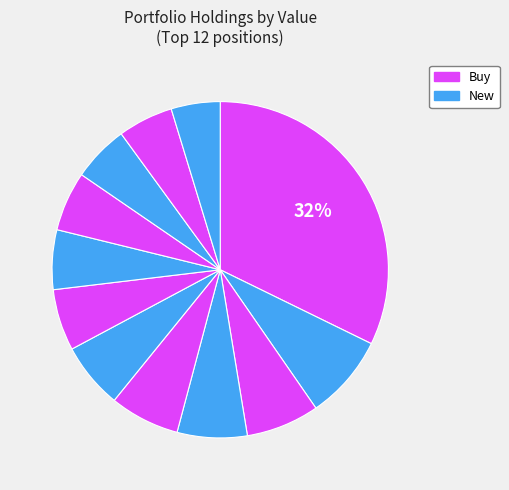

How many segments does this pie chart have?

12